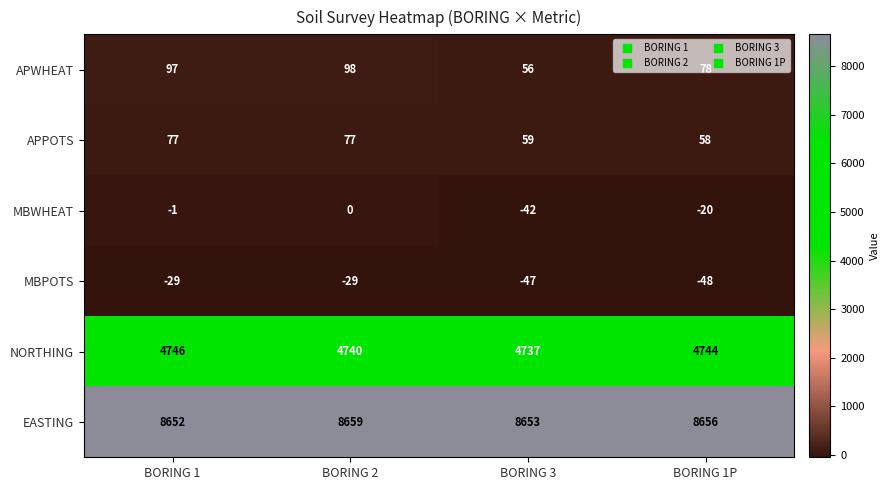

What is the spread (max minus min) of values at BORING 3?

8700